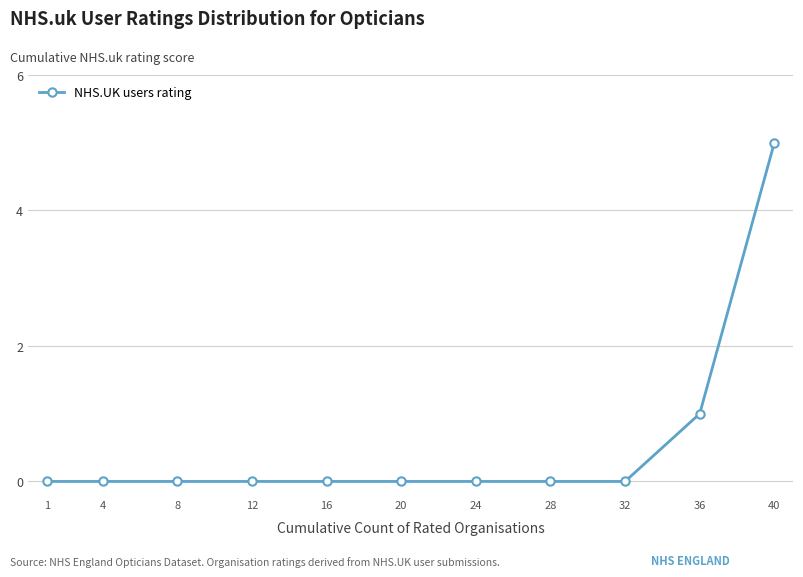

How many categories are shown in the chart?

11